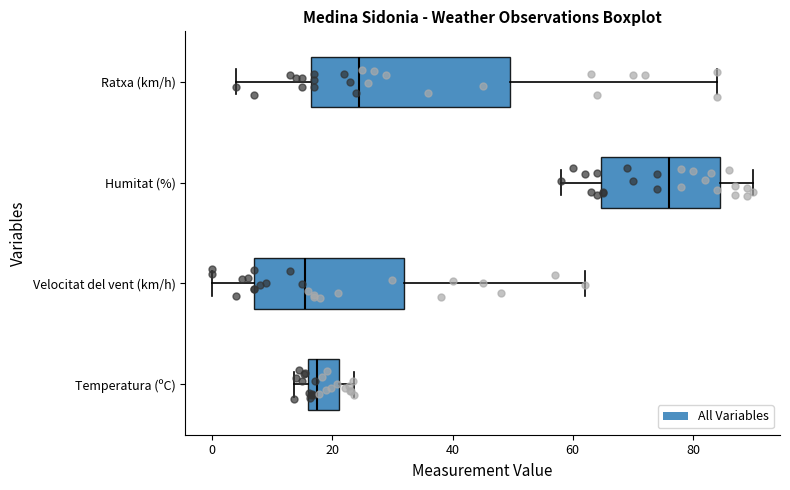

Reading bottom to top, transcribe this box plot: for each box, give where its median line is, the range the box spans, and where its two whiskers end, as read against the x-axis. The values are not printed on the chart, so give them approximately, as read against the axis.

Temperatura (ºC): median 18, box 16 to 22, whiskers 14 to 24
Velocitat del vent (km/h): median 16, box 8 to 32, whiskers 0 to 62
Humitat (%): median 76, box 64 to 84, whiskers 58 to 90
Ratxa (km/h): median 24, box 16 to 50, whiskers 4 to 84